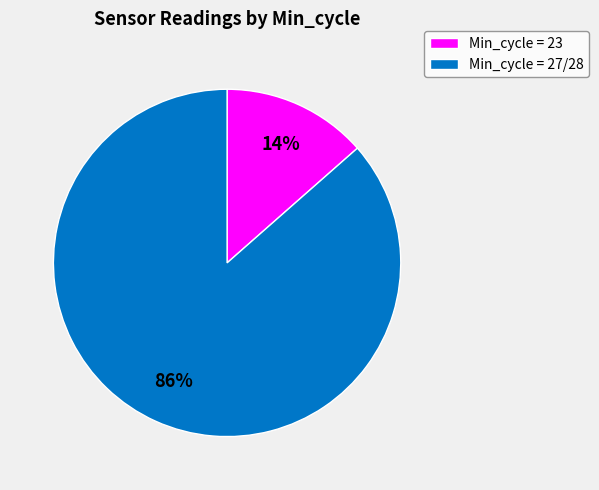

Which has a higher value, Min_cycle = 23 or Min_cycle = 27/28?

Min_cycle = 27/28